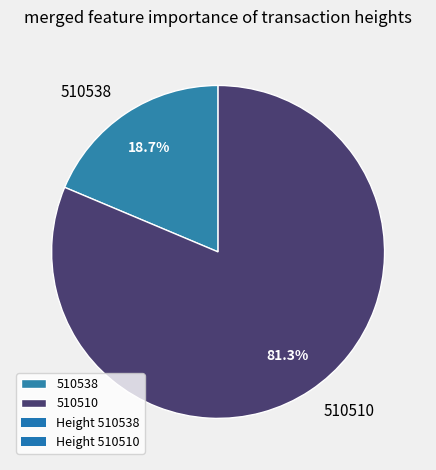

What portion of the pie excludes 510510?

18.7%